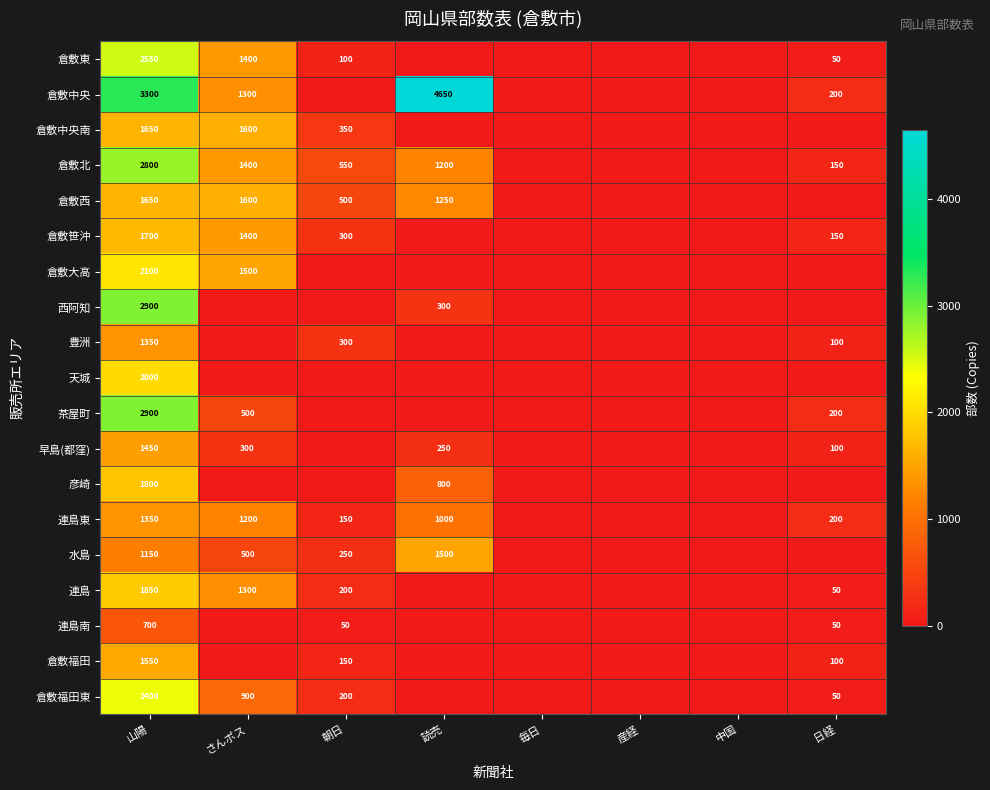

What is the difference between the highest and lowest values at 山陽?

2600